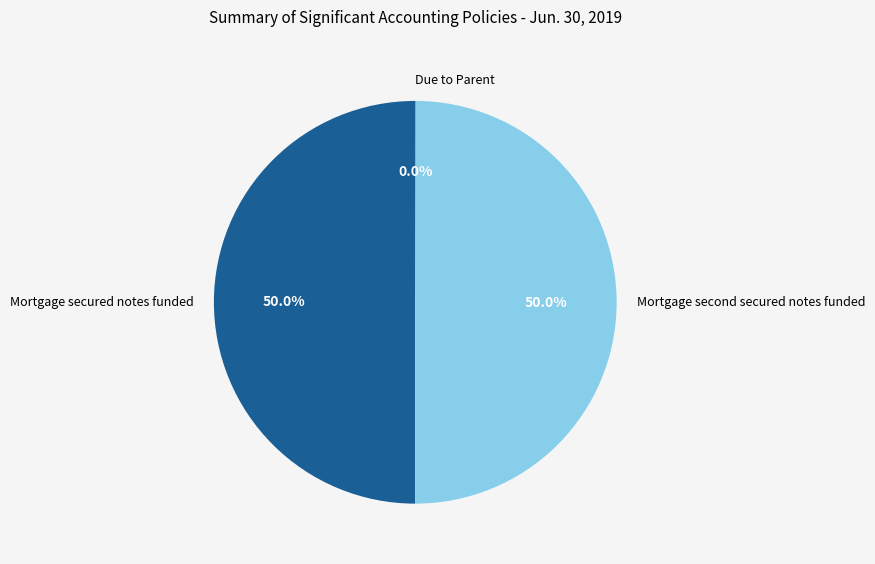

Which has a higher value, Due to Parent or Mortgage secured notes funded?

Mortgage secured notes funded